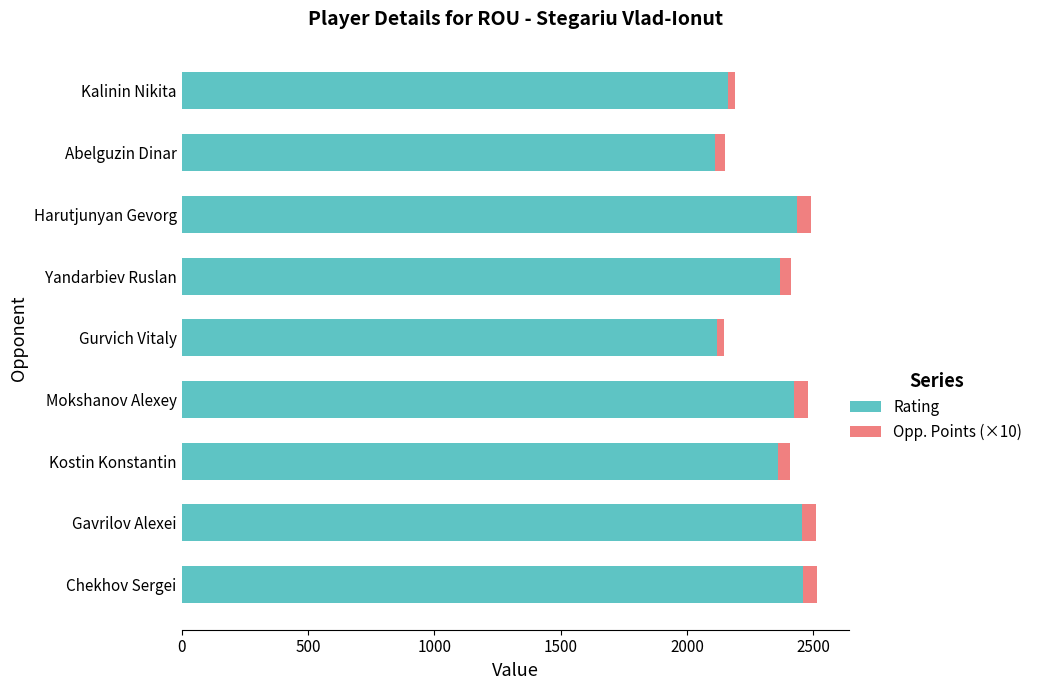

True or false: Rating has a value of 548 at Kostin Konstantin.

False